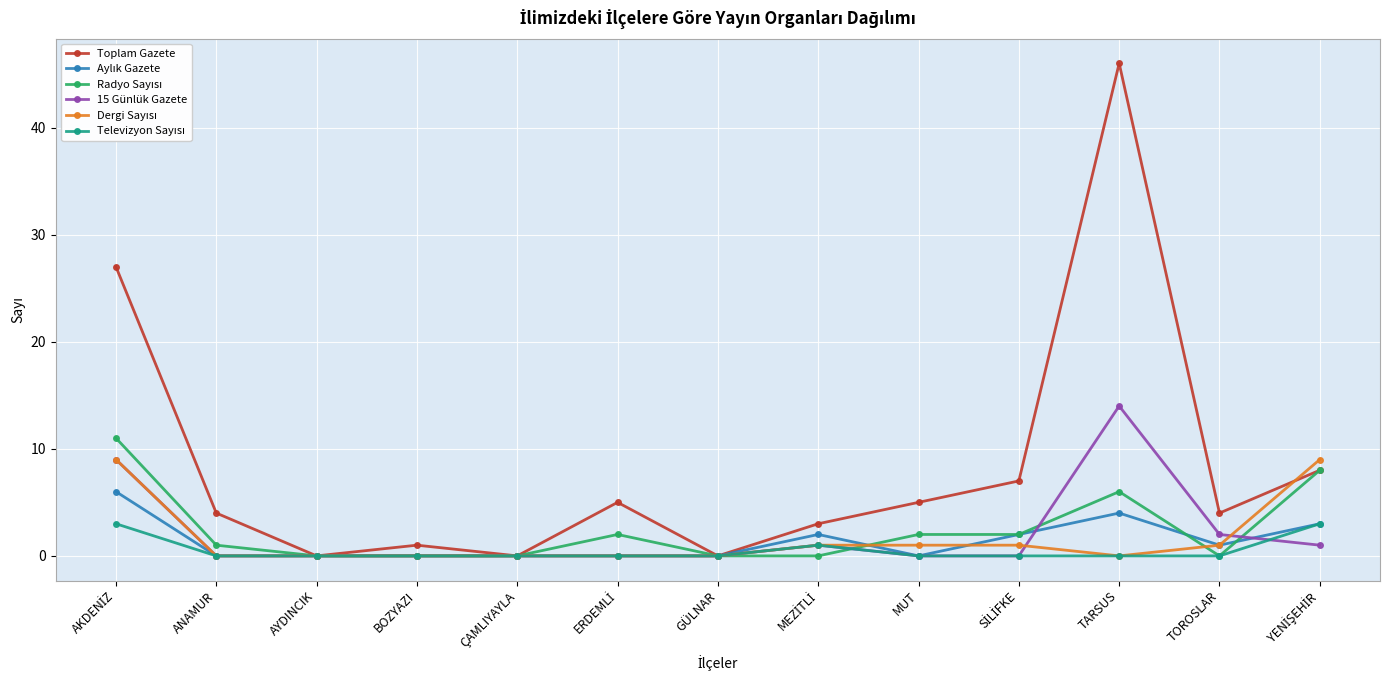

Which series has the largest range (max minus min)?

Toplam Gazete